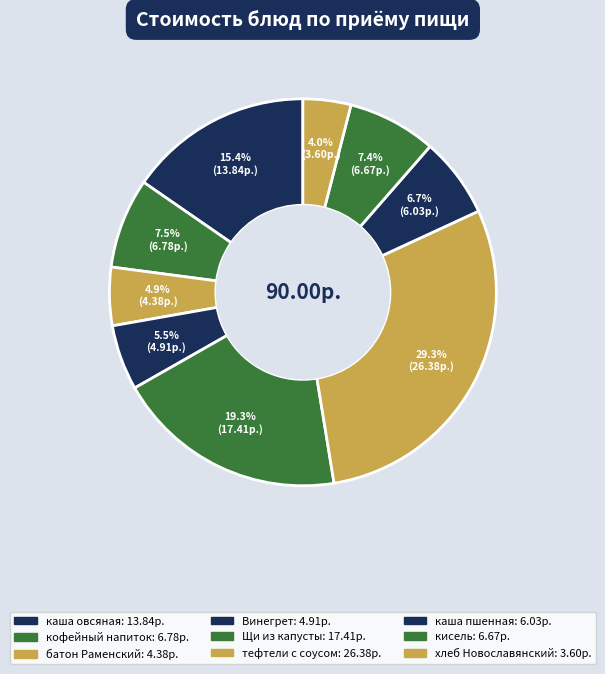

How many segments does this pie chart have?

9